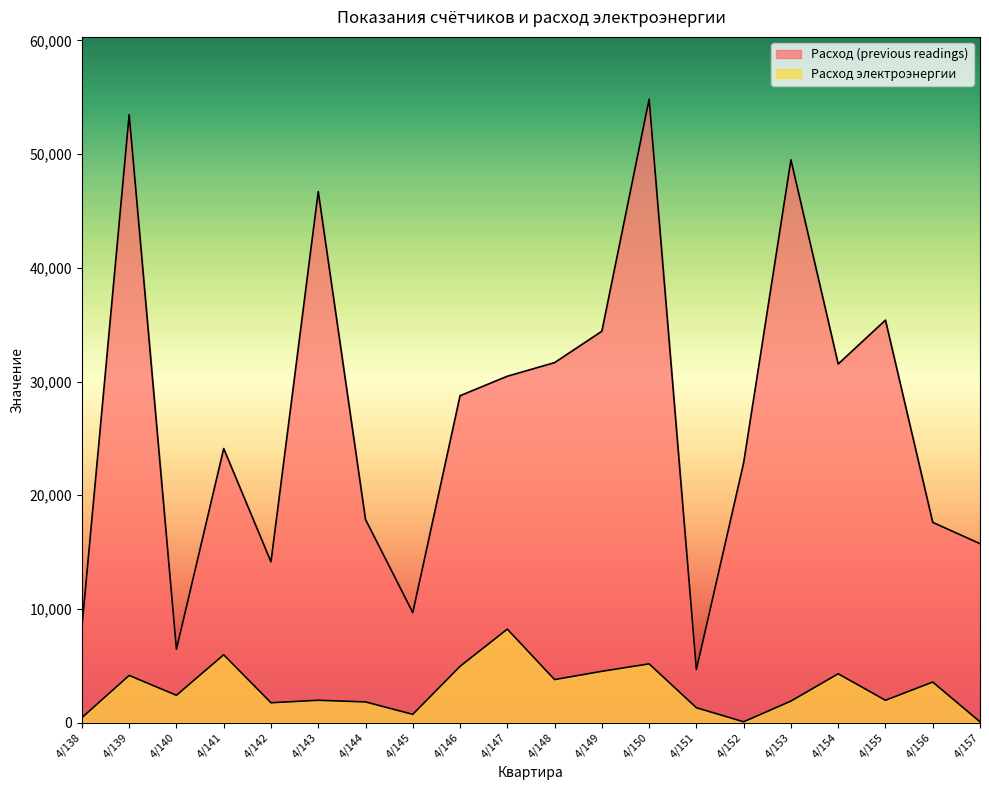

Which category has the lowest value in the Расход (previous readings) series?

4/151